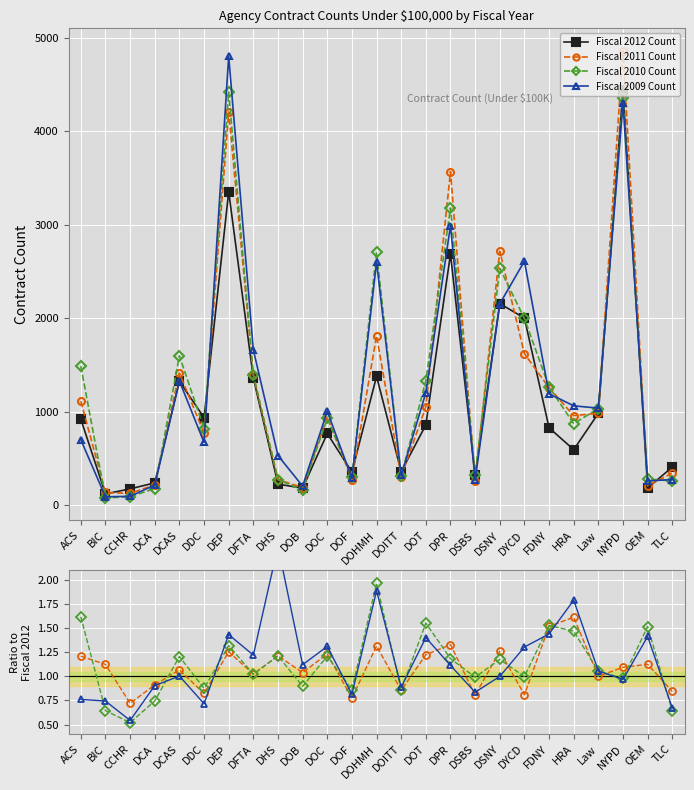

Which category has the lowest value in the Fiscal 2011 Count series?

CCHR